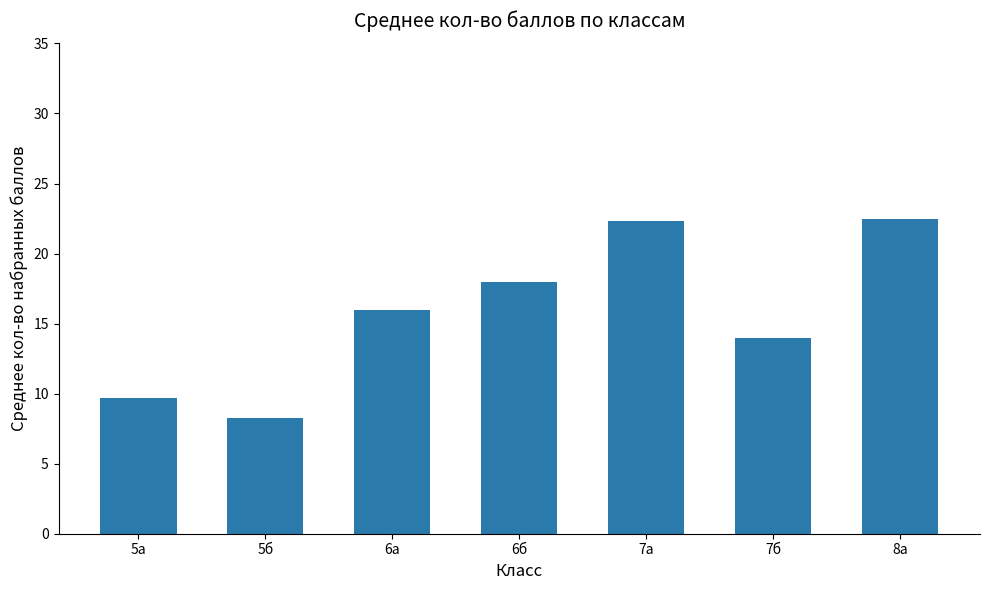

Which has a higher value, 5а or 5б?

5а